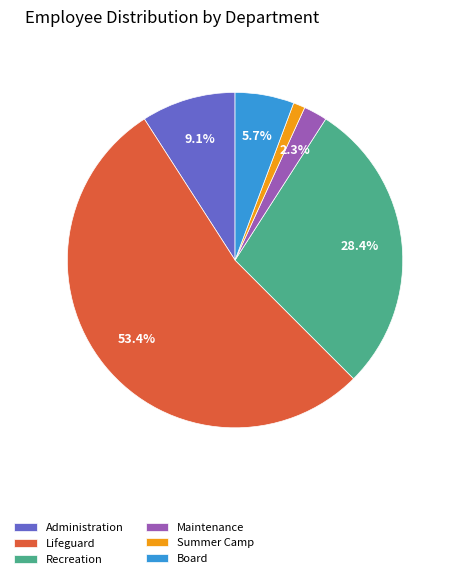

To the nearest percent, what portion does Administration represent?

9%